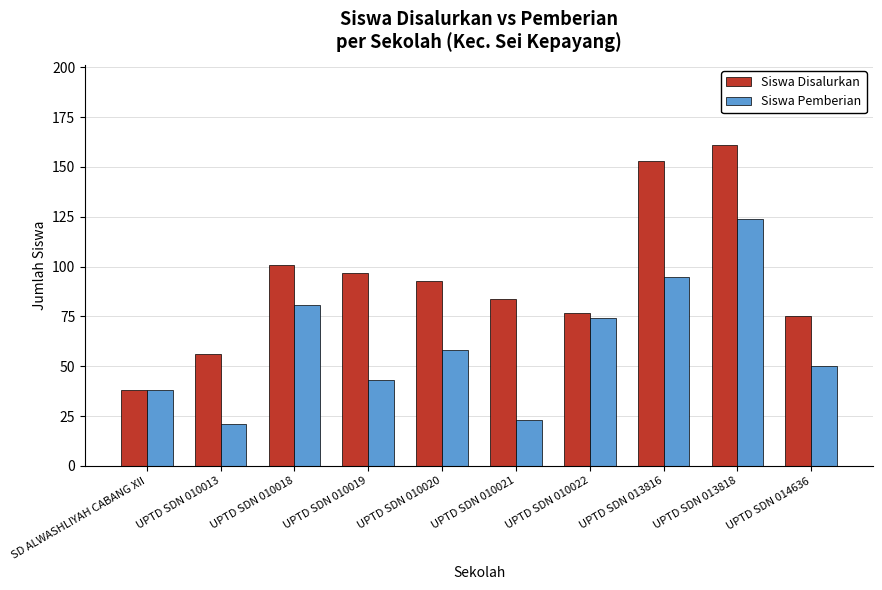

Which category has the lowest value in the Siswa Disalurkan series?

SD ALWASHLIYAH CABANG XII